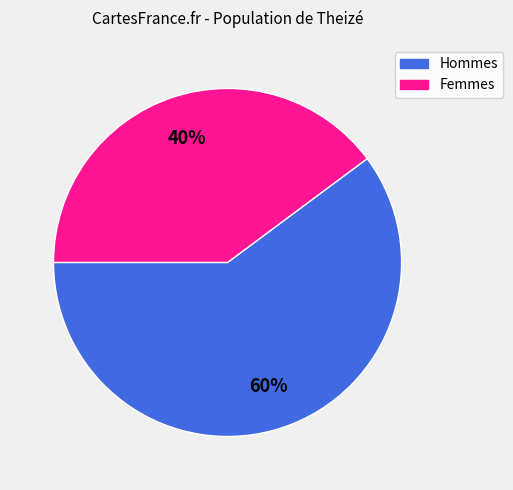

What percentage is the Hommes slice, to the nearest percent?

60%